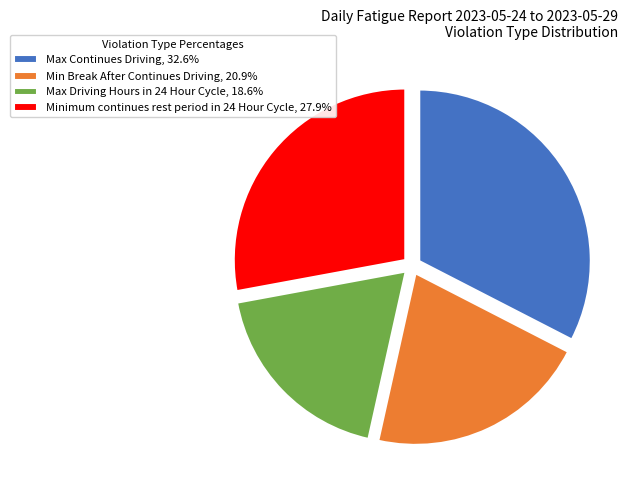

Which slice is the largest?

Max Continues Driving